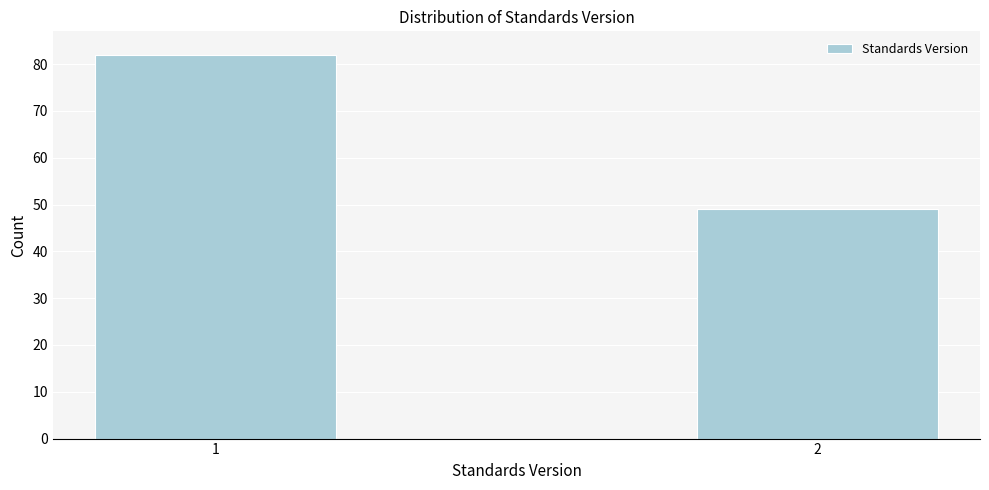

Reading right to left, extract all data points from this chart.

49	82